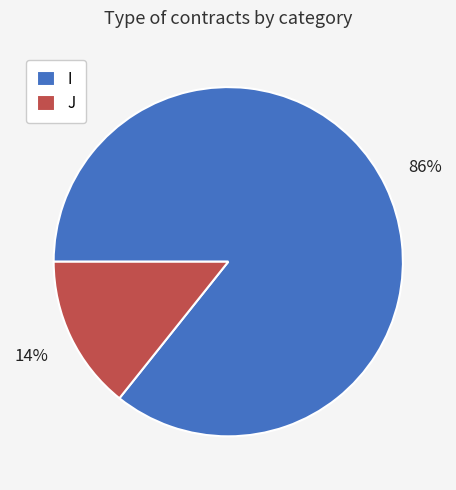

Do J and I together represent more than half of the pie?

Yes